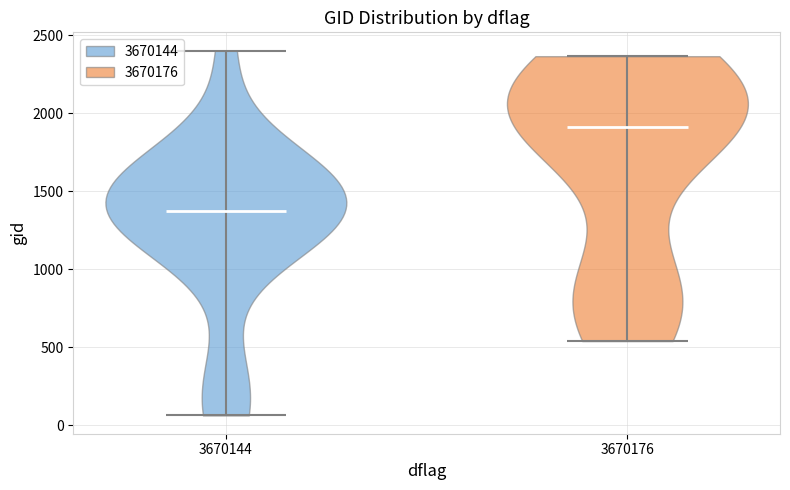

Reading left to right, read every violin against the y-axis: where its median line is, and the lowest and highest points it reaches. The values are not printed on the chart, so give them approximately, as read against the axis.

3670144: median line 1400, lowest point 50, highest point 2400
3670176: median line 1900, lowest point 550, highest point 2350